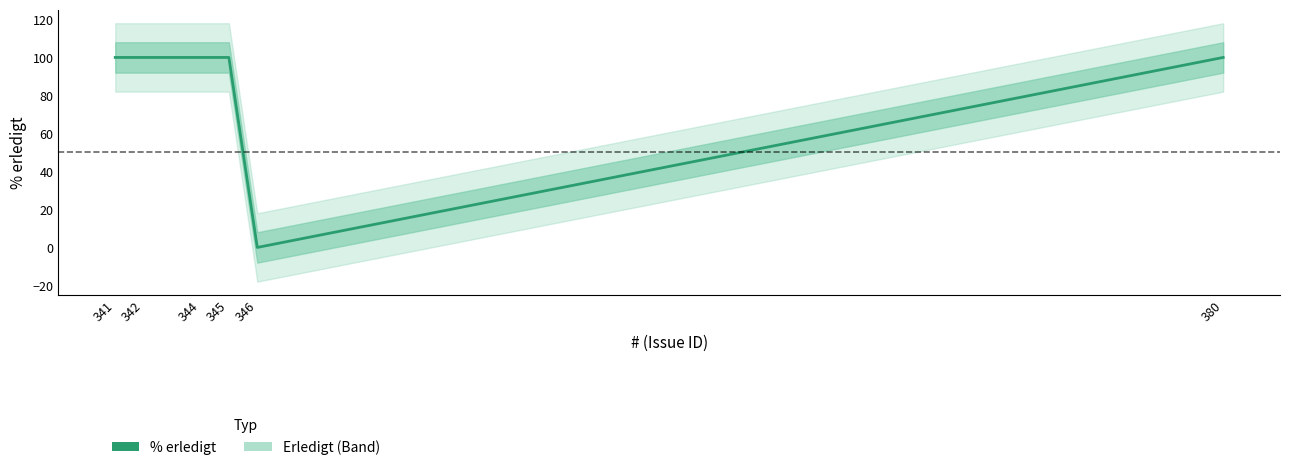

Is it true that the value at 342 is 100?

True